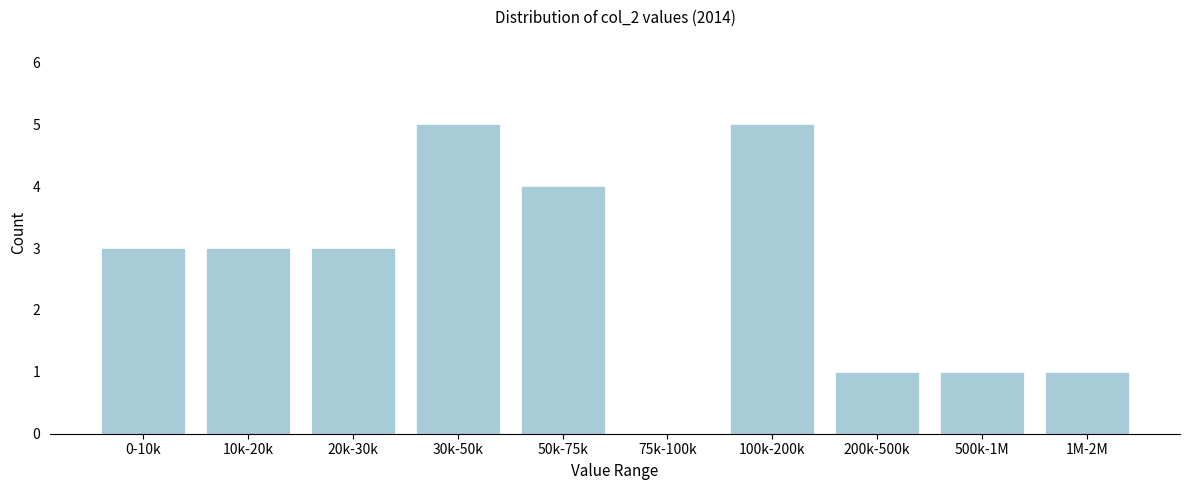

Reading left to right, transcribe all the data shown in this chart.

0-10k=3	10k-20k=3	20k-30k=3	30k-50k=5	50k-75k=4	75k-100k=0	100k-200k=5	200k-500k=1	500k-1M=1	1M-2M=1